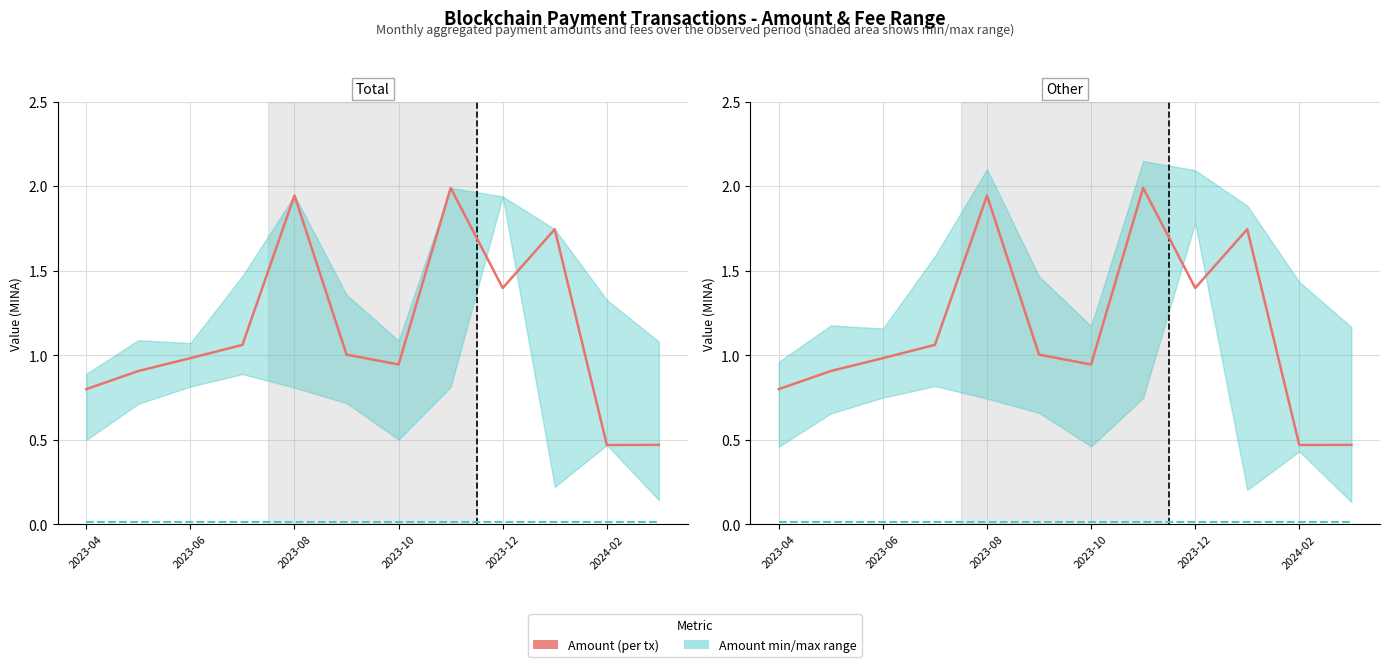

Reading right to left, transcribe all the data shown in this chart.

Amount (per tx): 0.5	0.5	1.7	1.4	2.0	0.9	1.0	1.9	1.1	1.0	0.9	0.8
Fee (per tx): 0.0	0.0	0.0	0.0	0.0	0.0	0.0	0.0	0.0	0.0	0.0	0.0